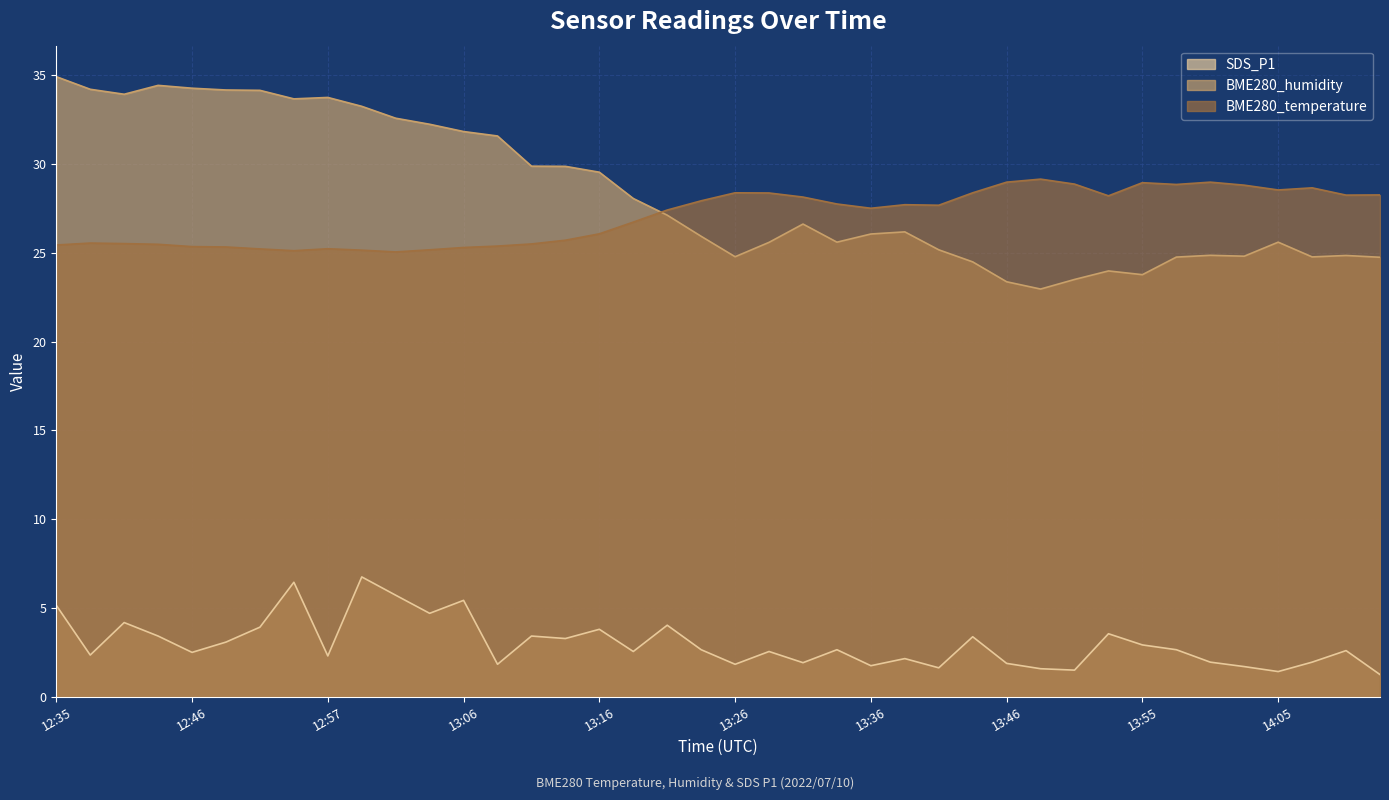

Where does the SDS_P1 series first go above 2?

12:35